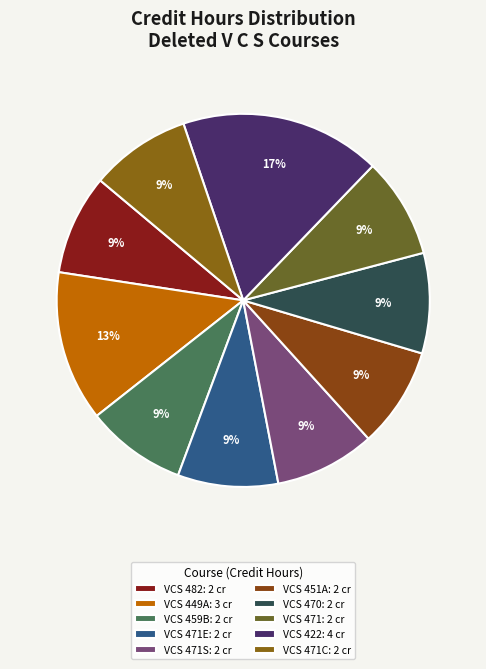

How many segments does this pie chart have?

10